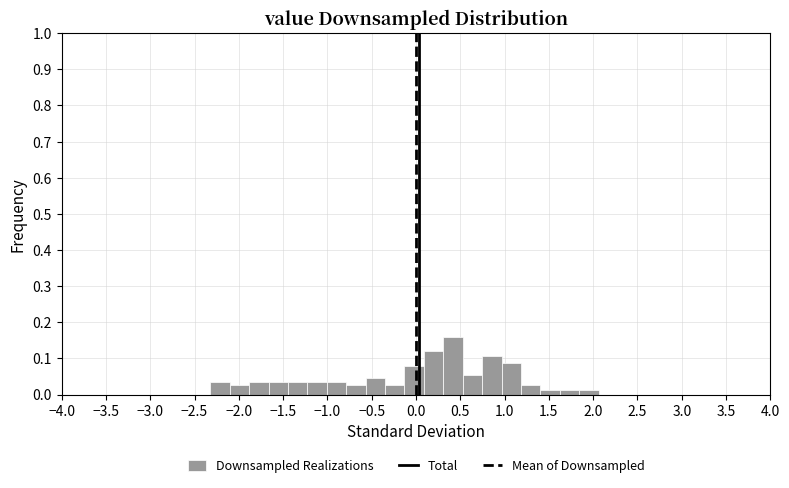

How tall is the bar that spans -1.90 to -1.65 on the x-axis? Neither the bar edges nor the heights are printed on the chart, so give them approximately, as read against the axes.

0.03